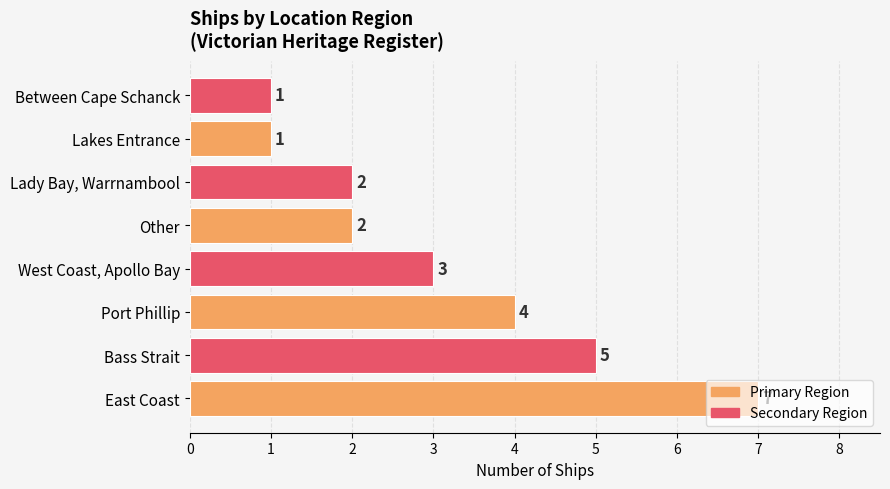

True or false: the data shows 1 at Lakes Entrance.

True